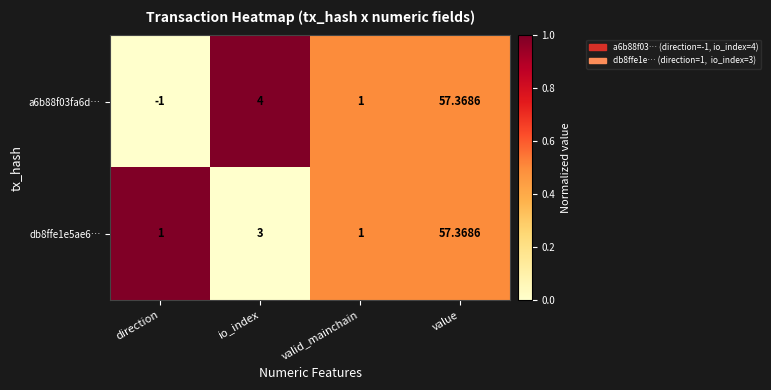

Is the value of a6b88f03fa6d… at direction greater than the value of db8ffe1e5ae6… at direction?

No